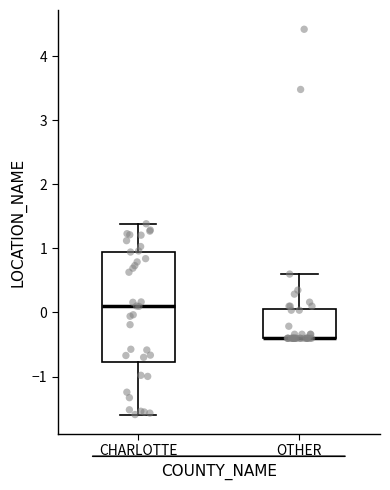

Where is the upper edge of the box for CHARLOTTE on the y-axis? The values are not printed on the chart, so give them approximately, as read against the axis.

0.9